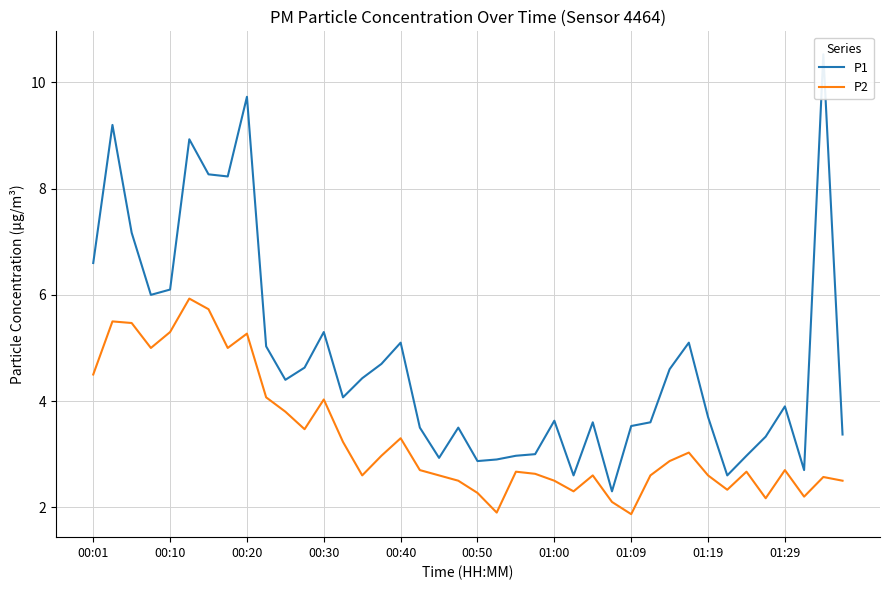

The P2 series shows 4.0 at 00:30. True or false?

True